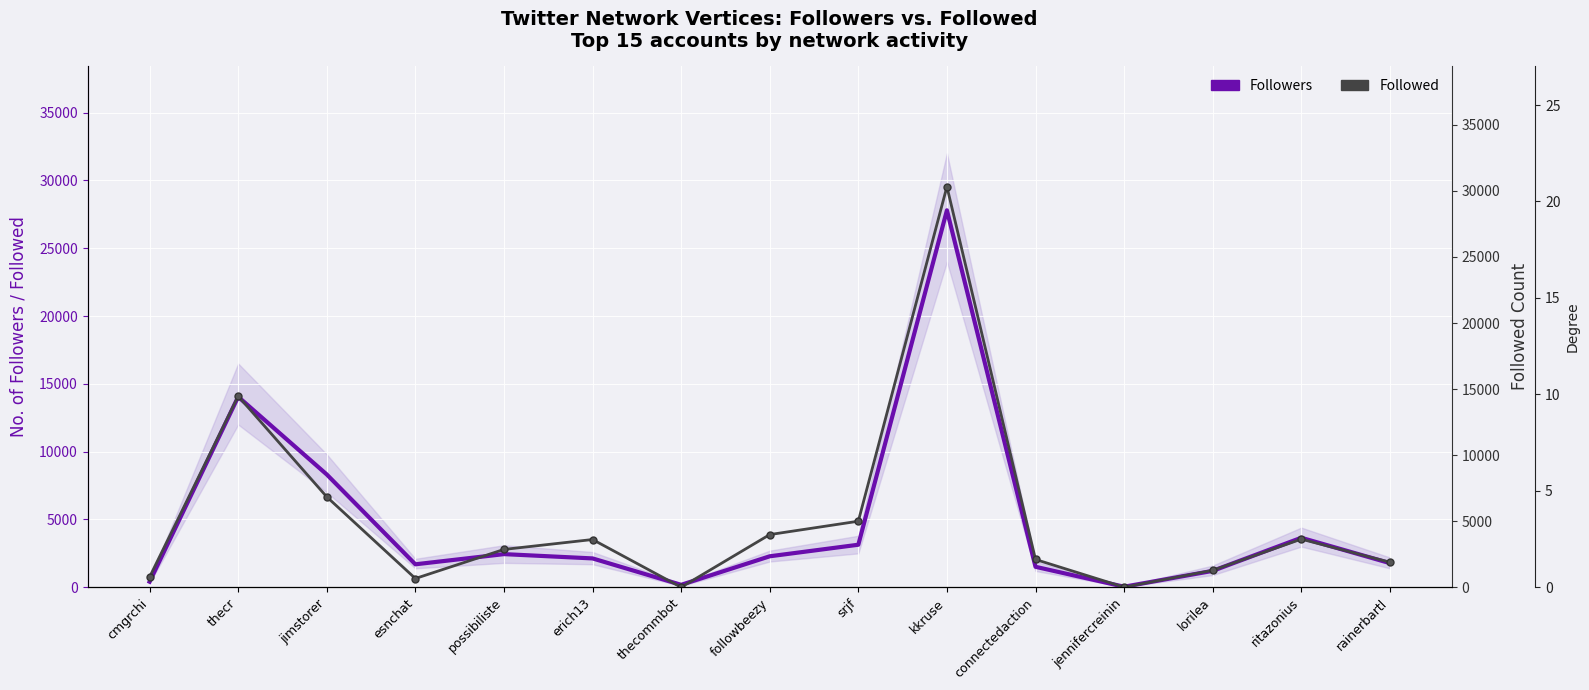

List the series in order of their peak value, lowest first.

Followers, Followed